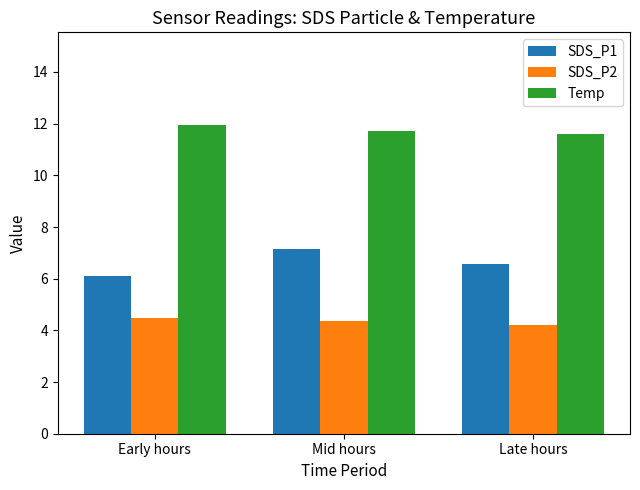

Which category has the highest value in the Temp series?

Early hours